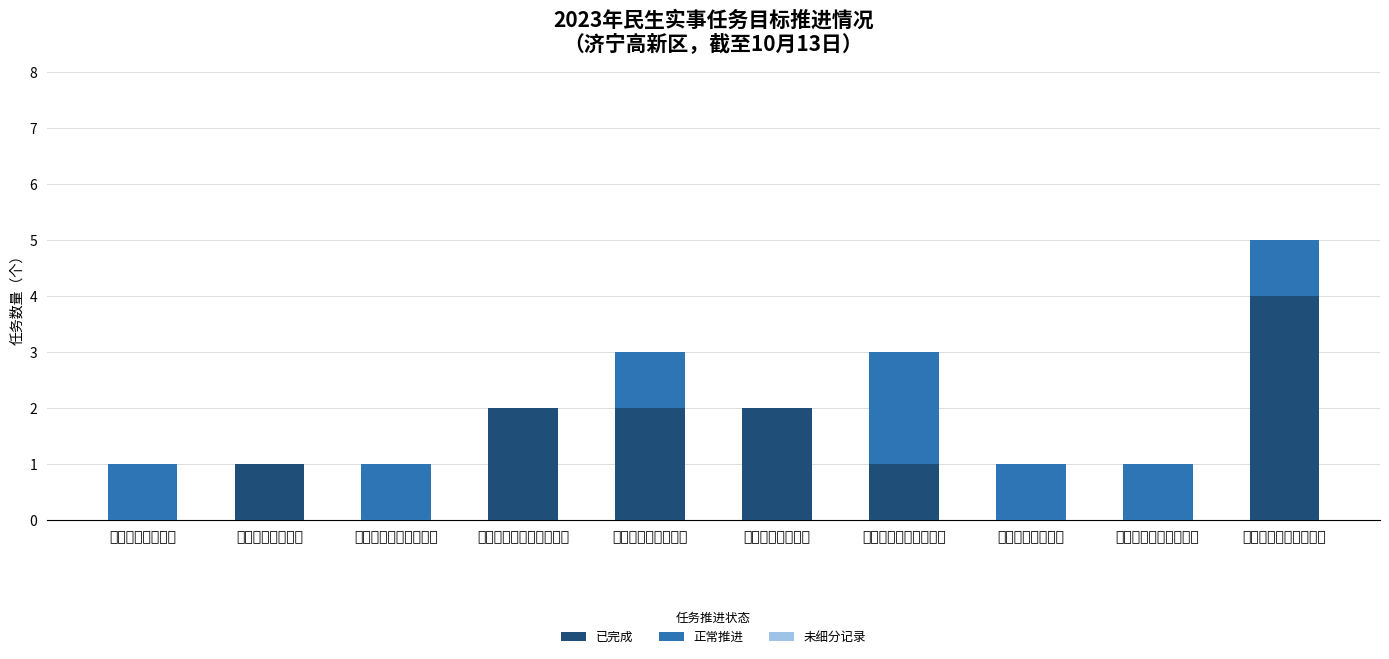

How many distinct data groups are displayed?

2